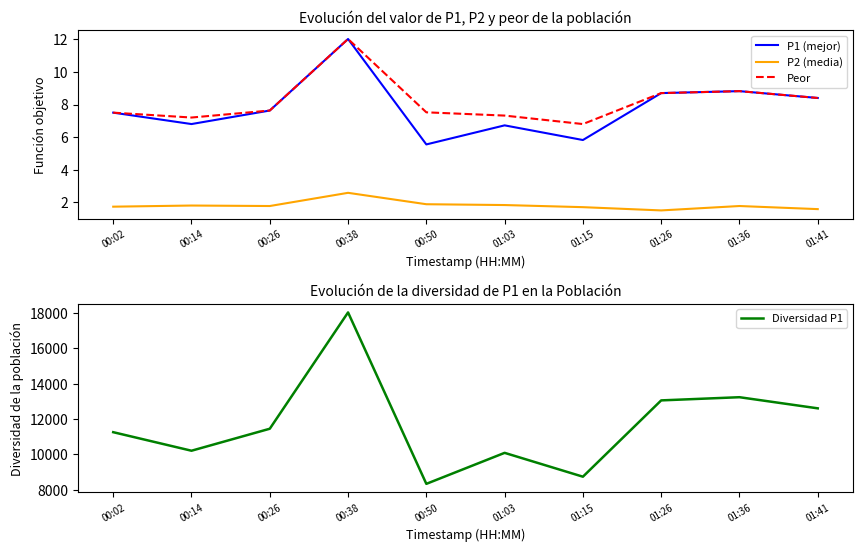

Which has a higher value, 00:26 or 00:14?

00:26